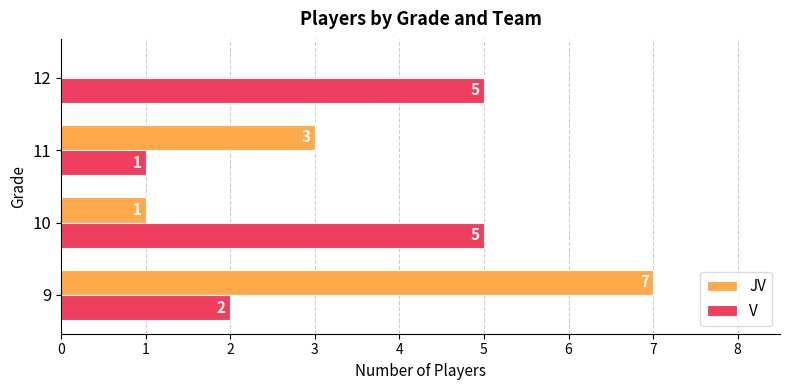

What are all the series names shown in the legend?

JV, V